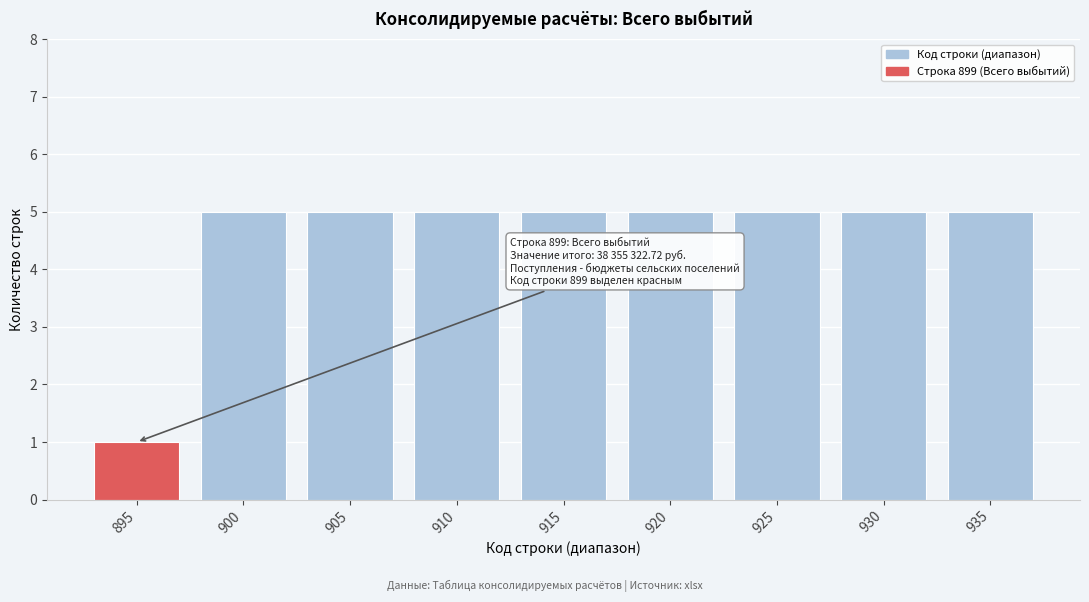

Reading left to right, extract all data points from this chart.

1	5	5	5	5	5	5	5	5